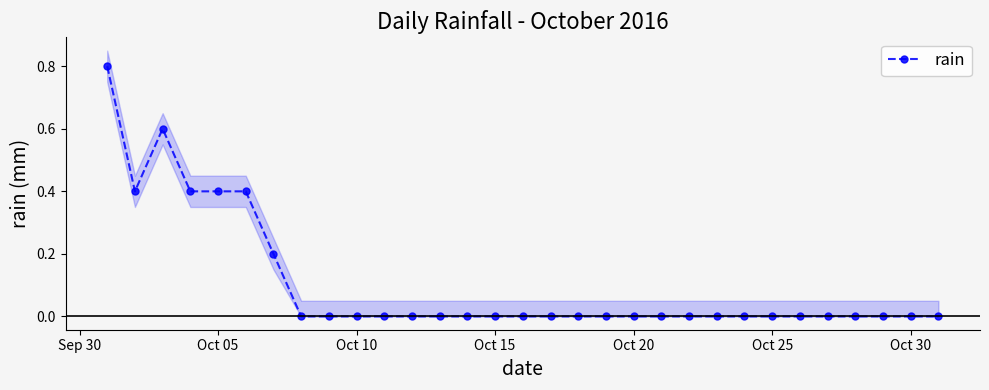

What is the difference between the maximum and minimum values?

0.8